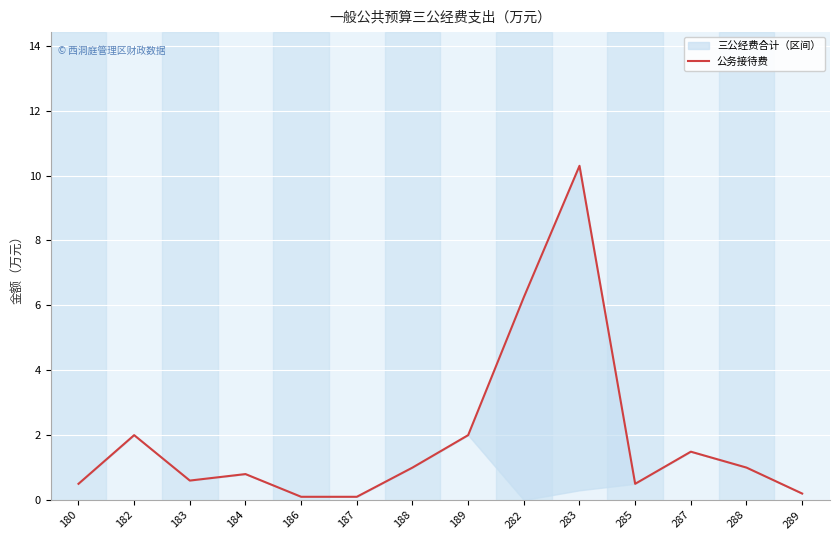

What is the change in value from 186 to 283?

+10.2